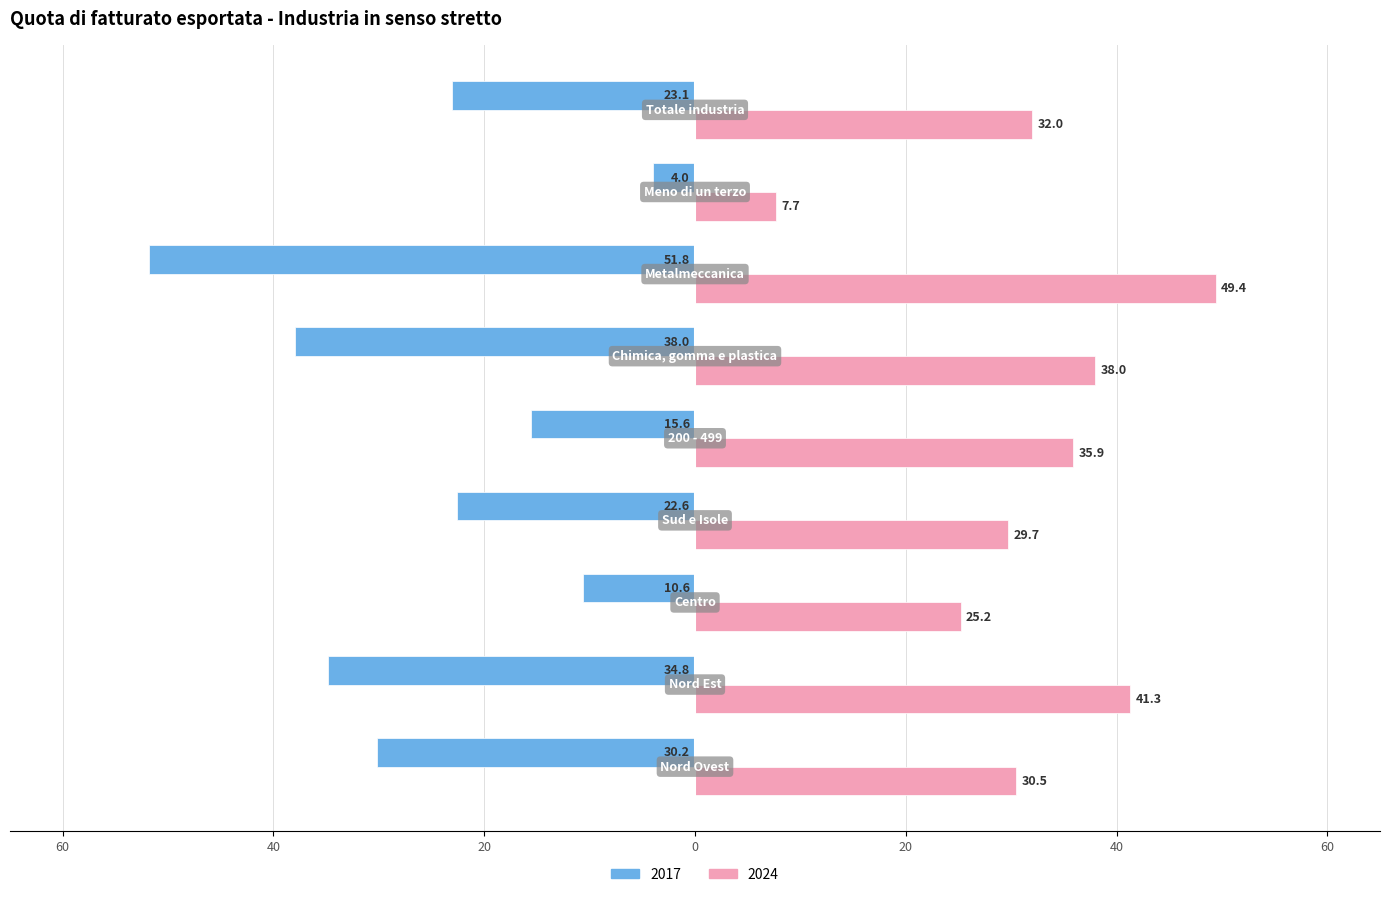

What are all the series names shown in the legend?

2017, 2024